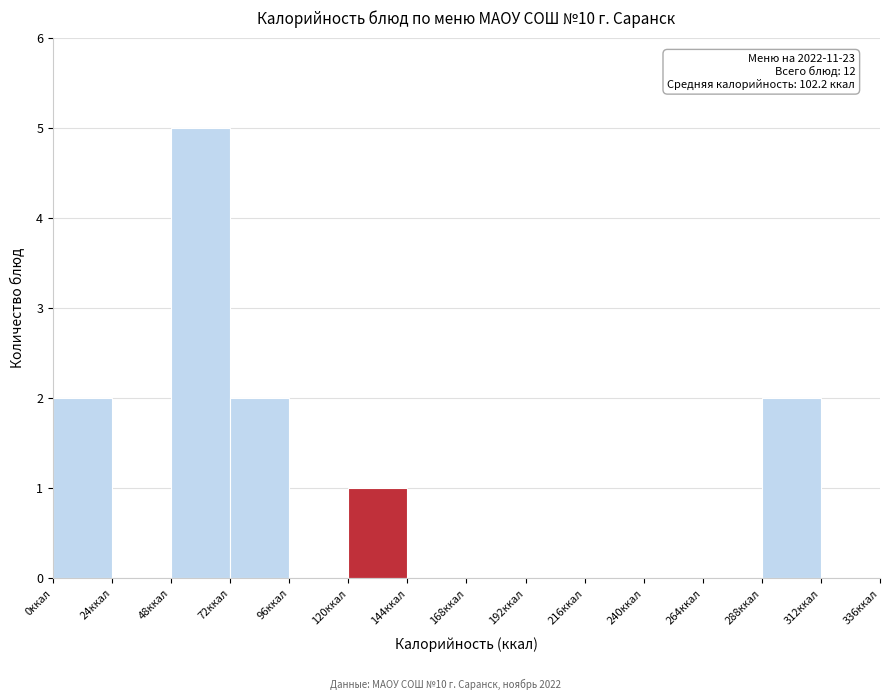

Which range on the x-axis has the tallest bar?

48 to 72